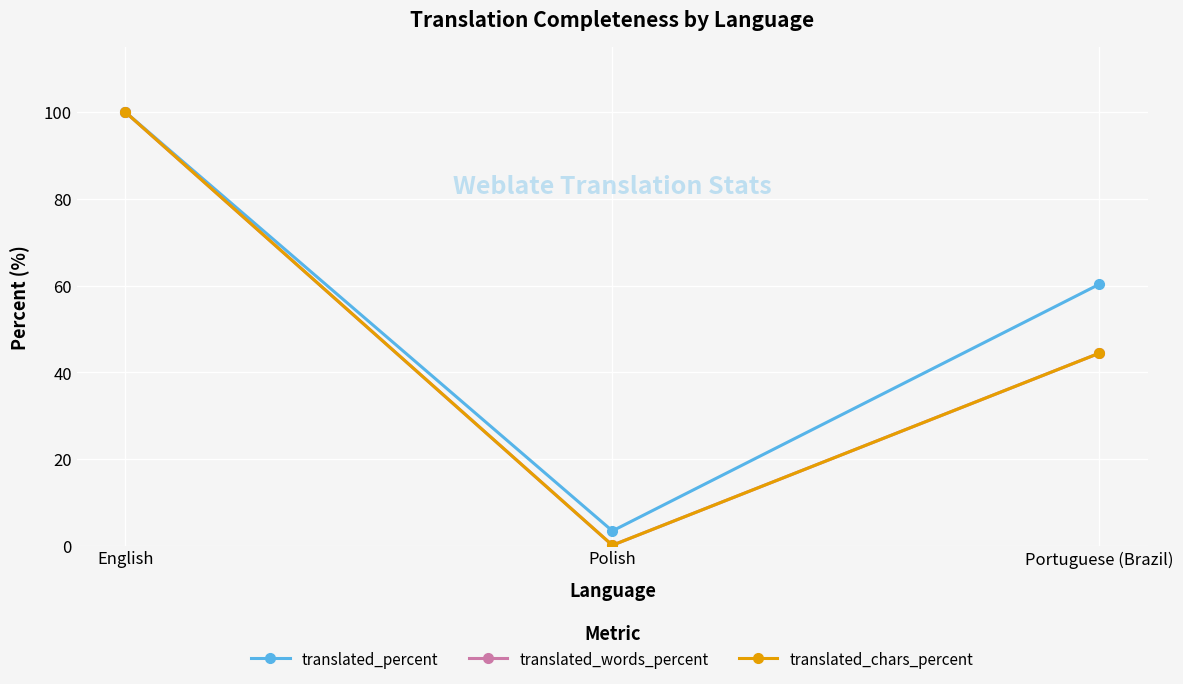

The translated_words_percent series shows 44.4 at Portuguese (Brazil). True or false?

True